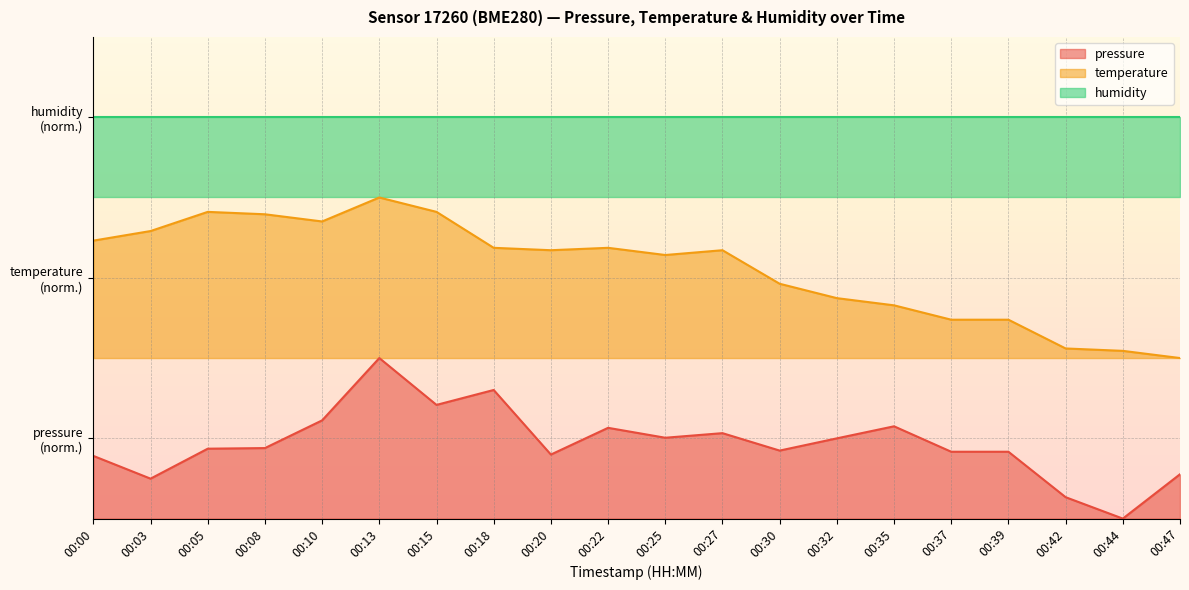

What is the value of the temperature point at the 13th from the left?

1.5